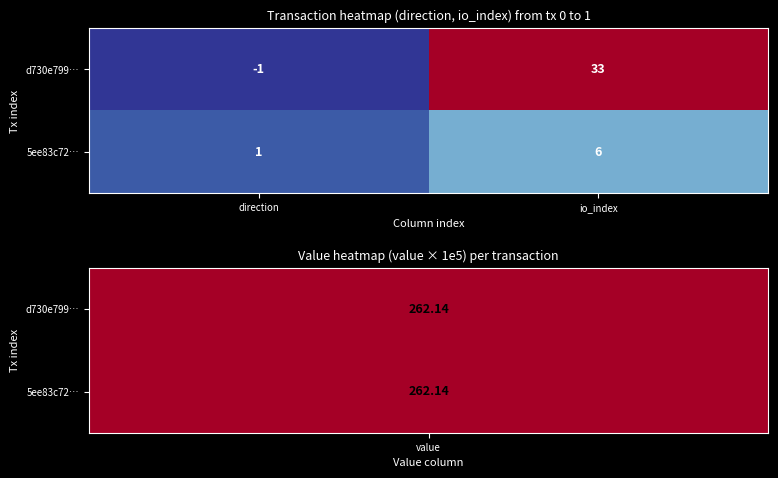

Reading right to left, transcribe all the data shown in this chart.

d730e799…: 33	-1
5ee83c72…: 6	1